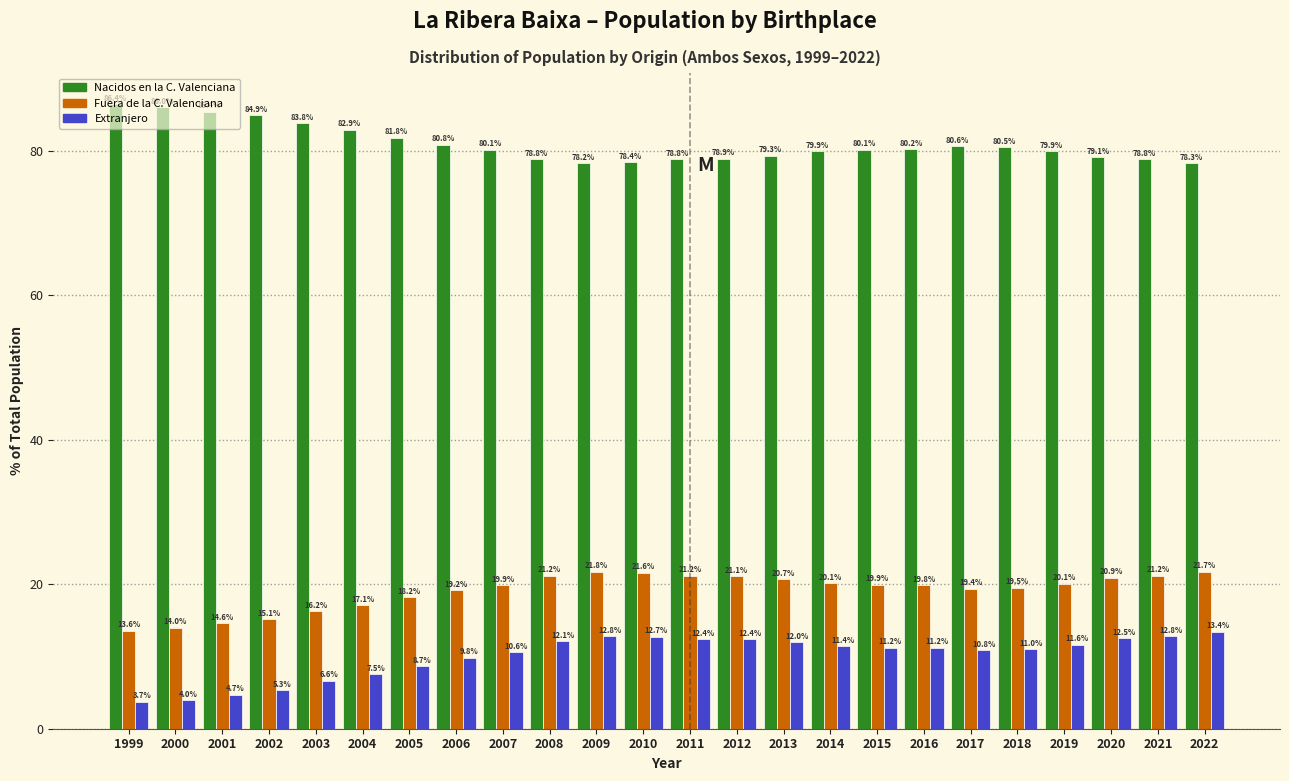

Which label corresponds to the largest value in the chart?

1999